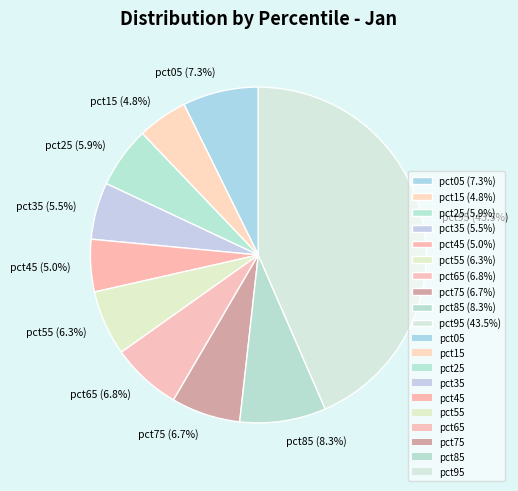

What percentage do pct55 (6.3%) and pct25 (5.9%) together represent?

12.2%